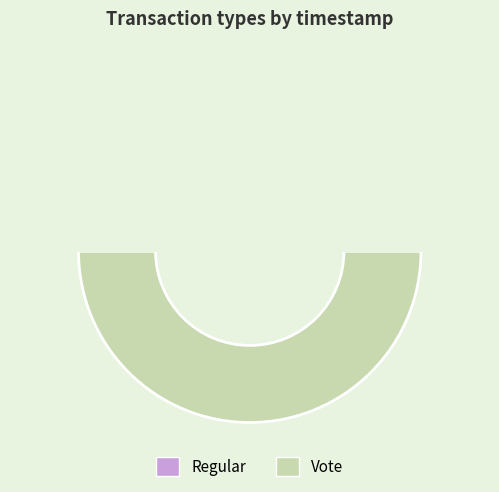

What percentage is NOT represented by Regular?

50.0%